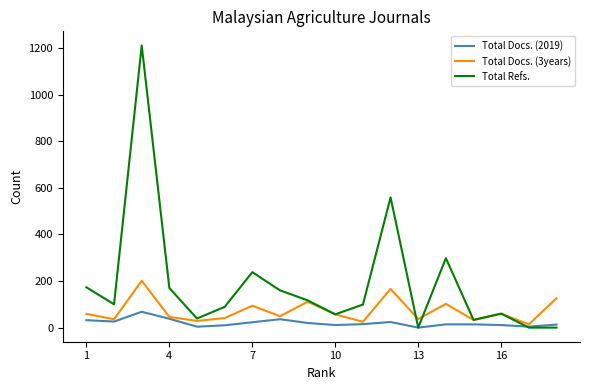

Rank the series by their average value, from highest to lowest.

Total Refs., Total Docs. (3years), Total Docs. (2019)